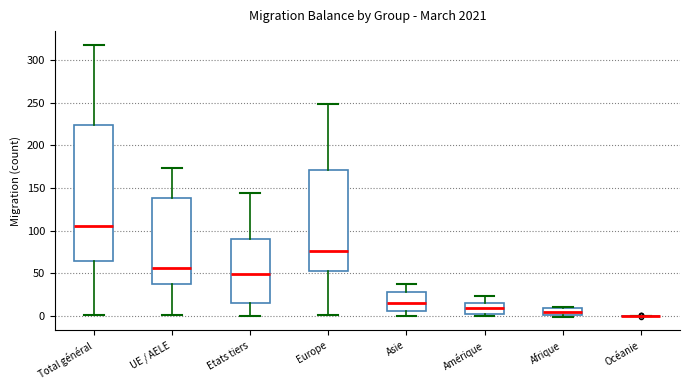

Reading left to right, read every box against the y-axis: the position of its median line, the range the box covers, and the ends of its whiskers. The values are not printed on the chart, so give them approximately, as read against the axis.

Total général: median 105, box 65 to 225, whiskers 0 to 320
UE / AELE: median 55, box 40 to 140, whiskers 0 to 175
Etats tiers: median 50, box 15 to 90, whiskers 0 to 145
Europe: median 75, box 50 to 170, whiskers 0 to 250
Asie: median 15, box 5 to 30, whiskers 0 to 40
Amérique: median 10, box 0 to 15, whiskers 0 (just below the box's lower edge) to 25
Afrique: median 5, box 0 to 10, whiskers 0 (just below the box's lower edge) to 10
Océanie: box collapsed to a line at 0, whiskers 0 to 0